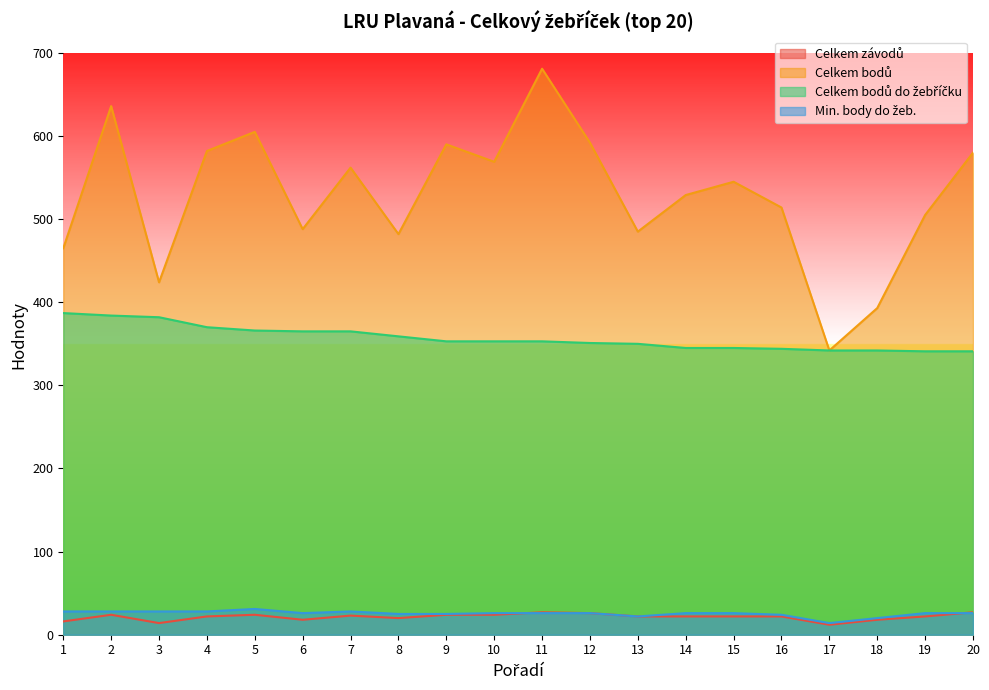

At which label does Celkem bodů do žebříčku reach its peak?

1